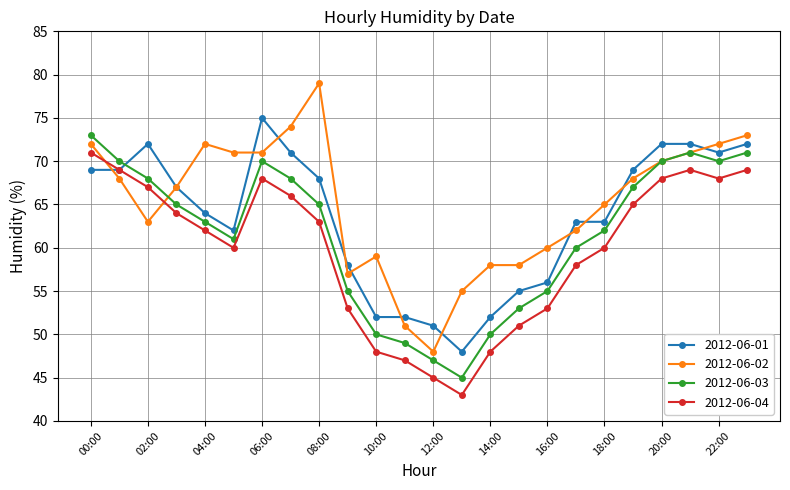

What are all the series names shown in the legend?

2012-06-01, 2012-06-02, 2012-06-03, 2012-06-04